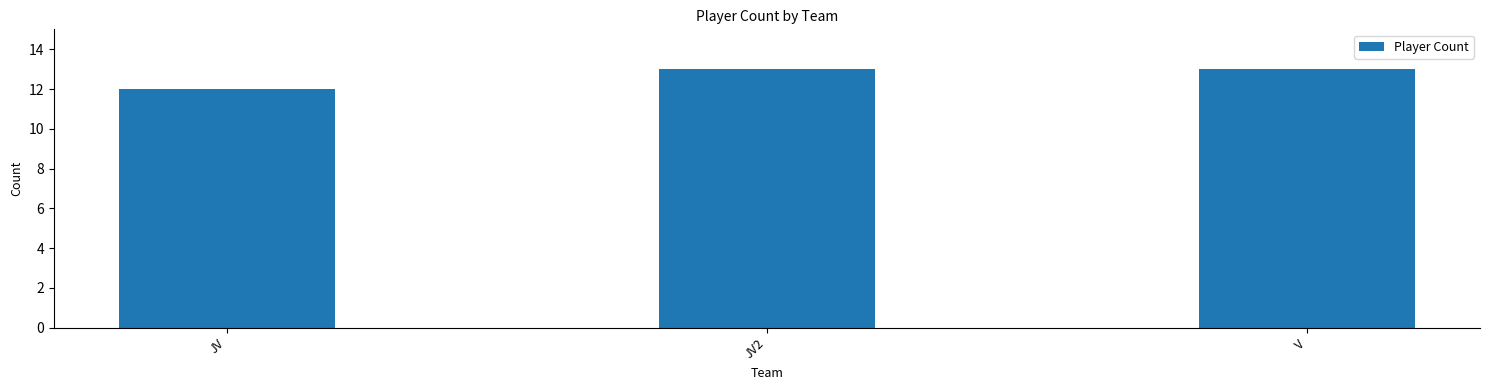

Reading left to right, transcribe all the data shown in this chart.

12	13	13